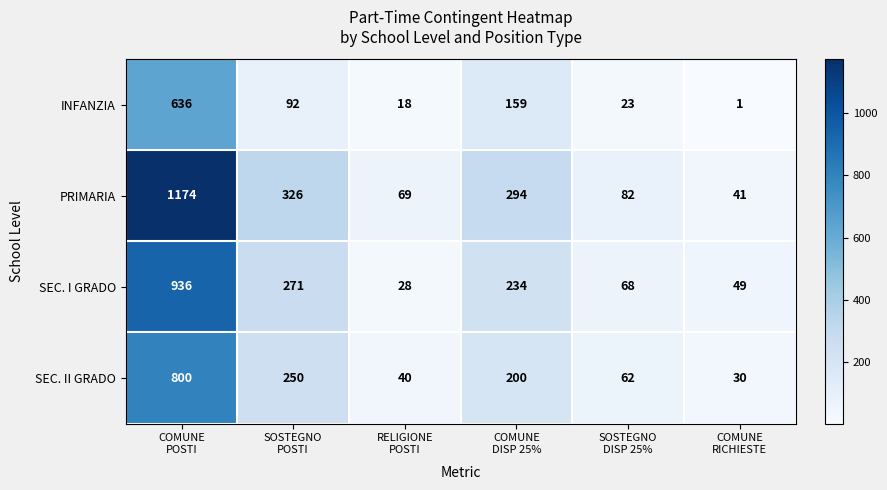

How many data points in SEC. I GRADO are less than 234?

3